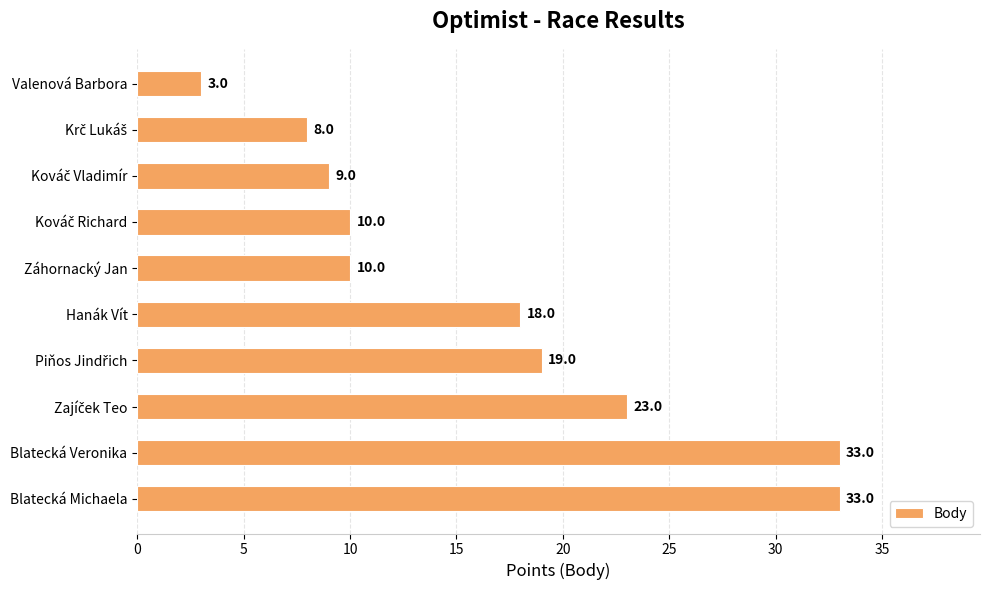

What is the minimum value shown in the chart?

3